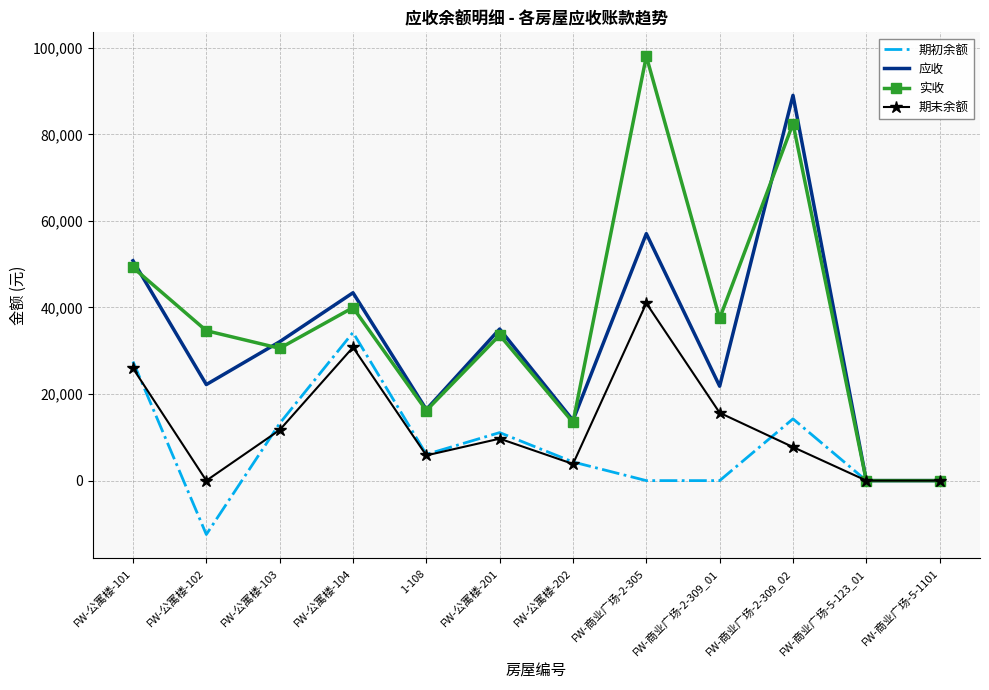

Where do 应收 and 实收 first cross each other?

FW-公寓楼-101 and FW-公寓楼-102